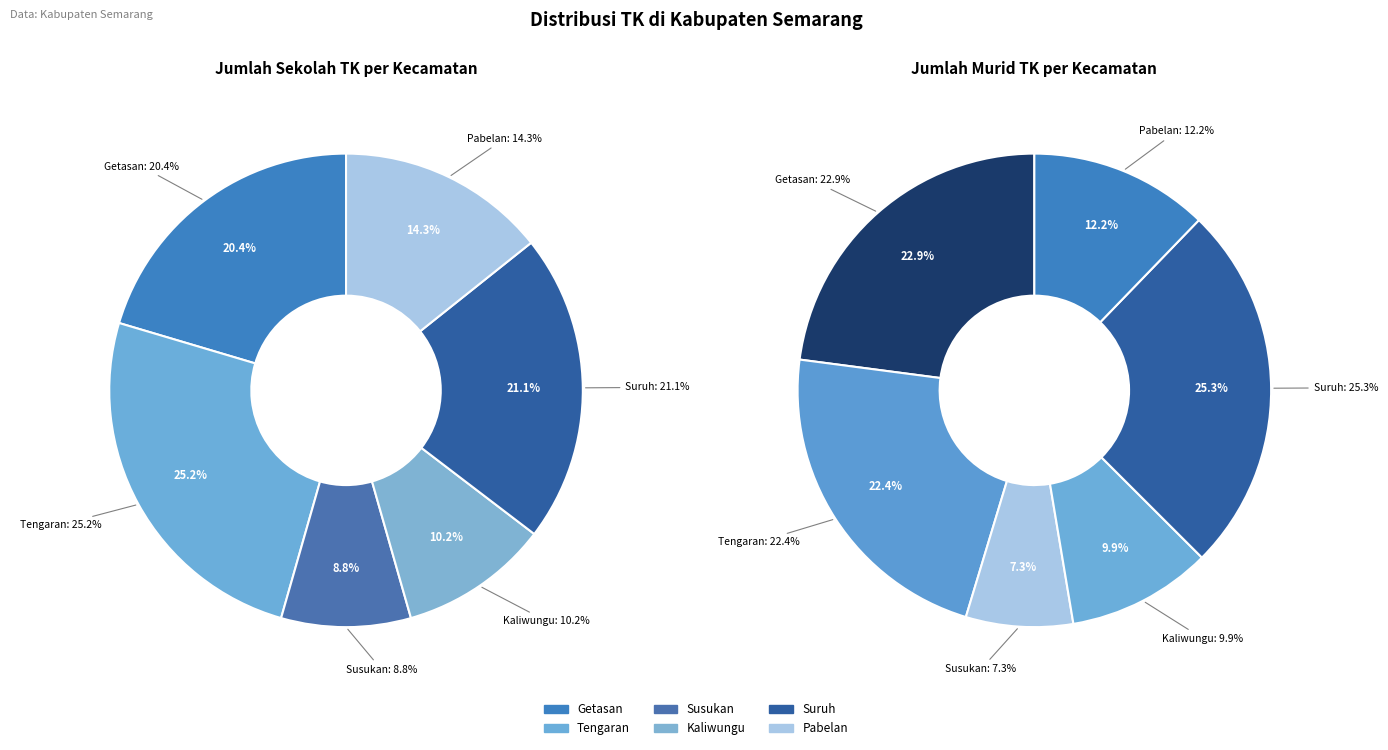

Does Susukan represent more than half of the total?

No